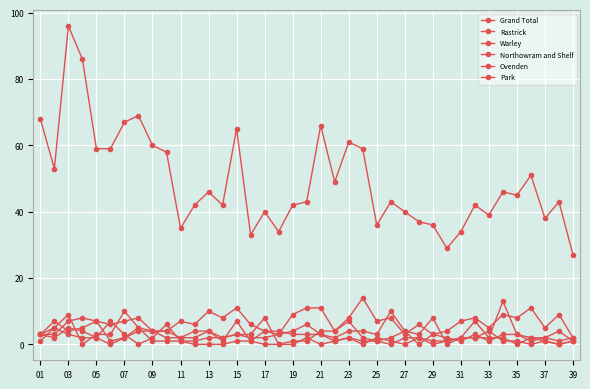

True or false: Grand Total and Rastrick intersect in this chart.

False